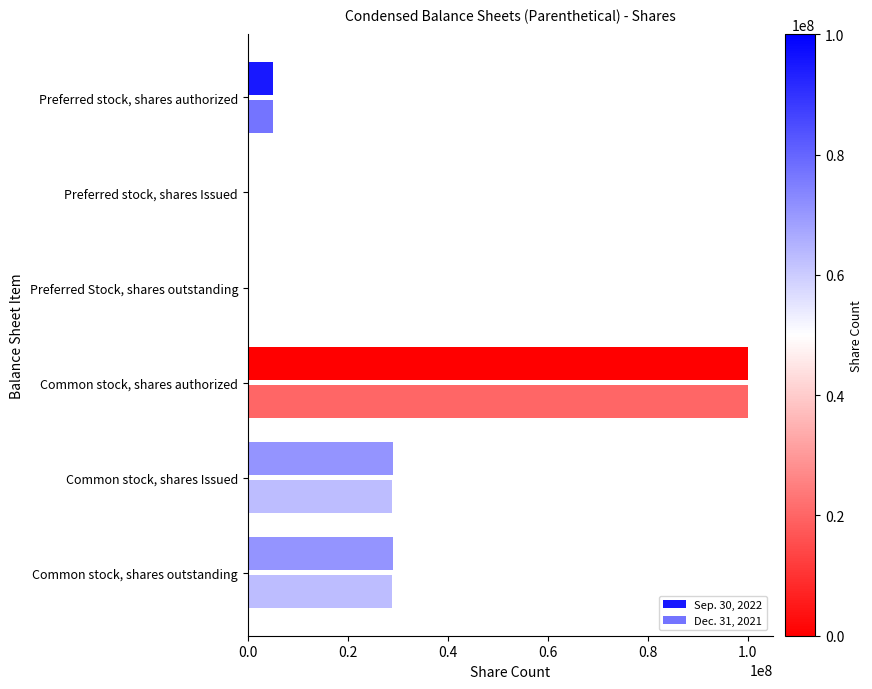

How many data points in Dec. 31, 2021 are above 28822283?

1